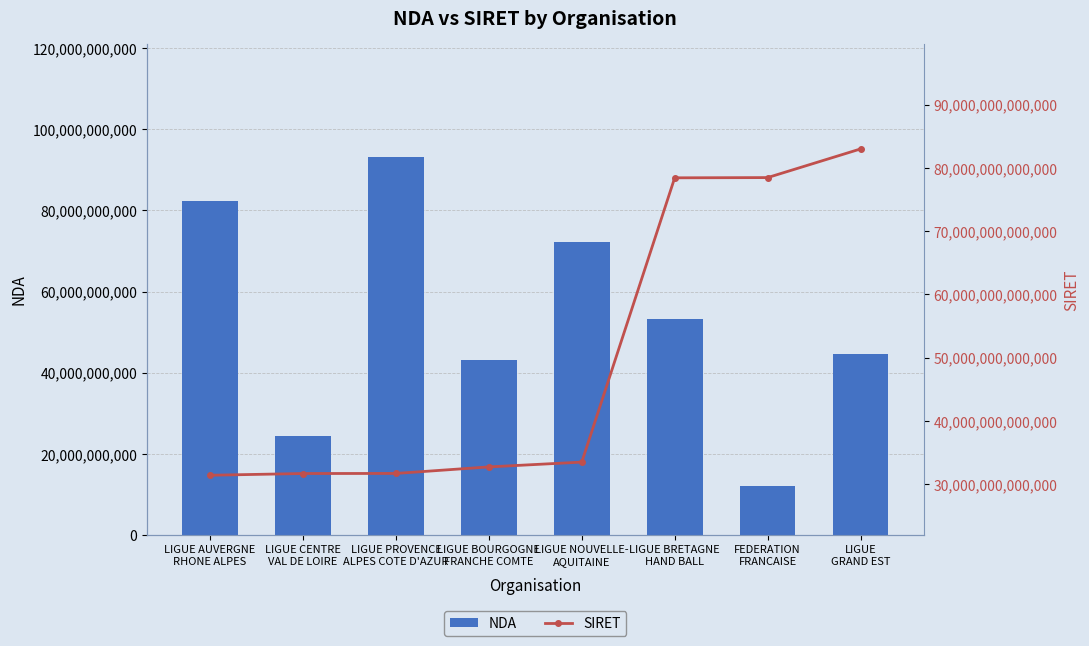

Which series has the largest total across all categories?

SIRET